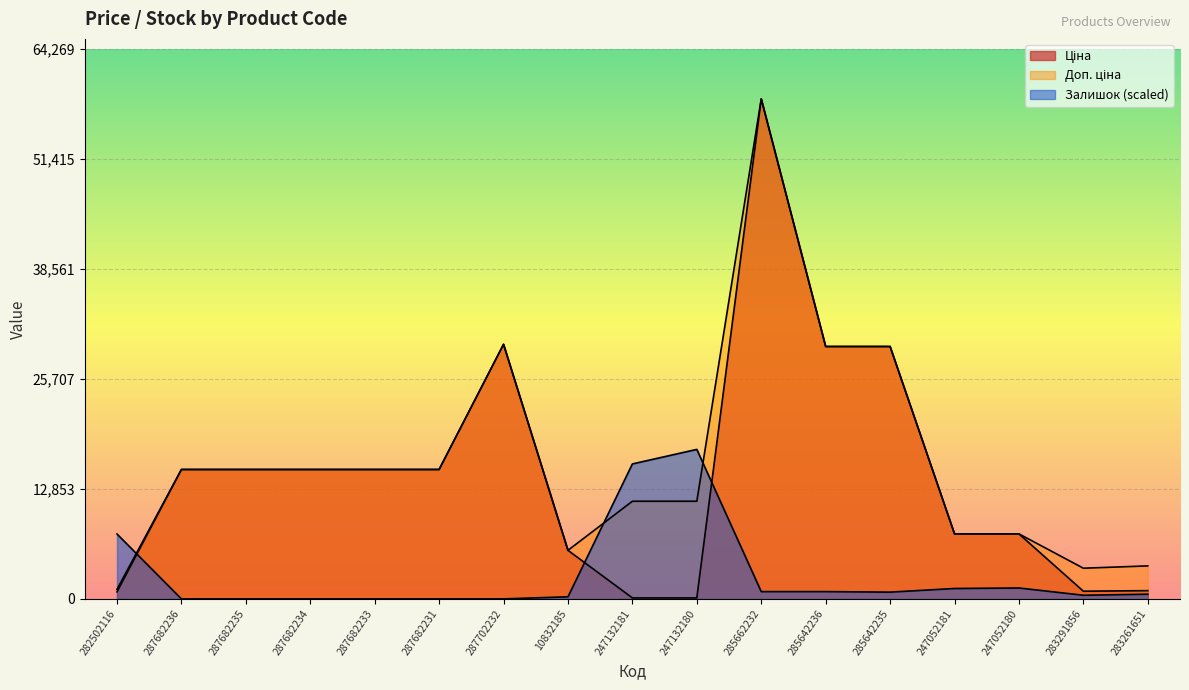

Where do Залишок and Доп. ціна first cross each other?

282502116 and 287682236